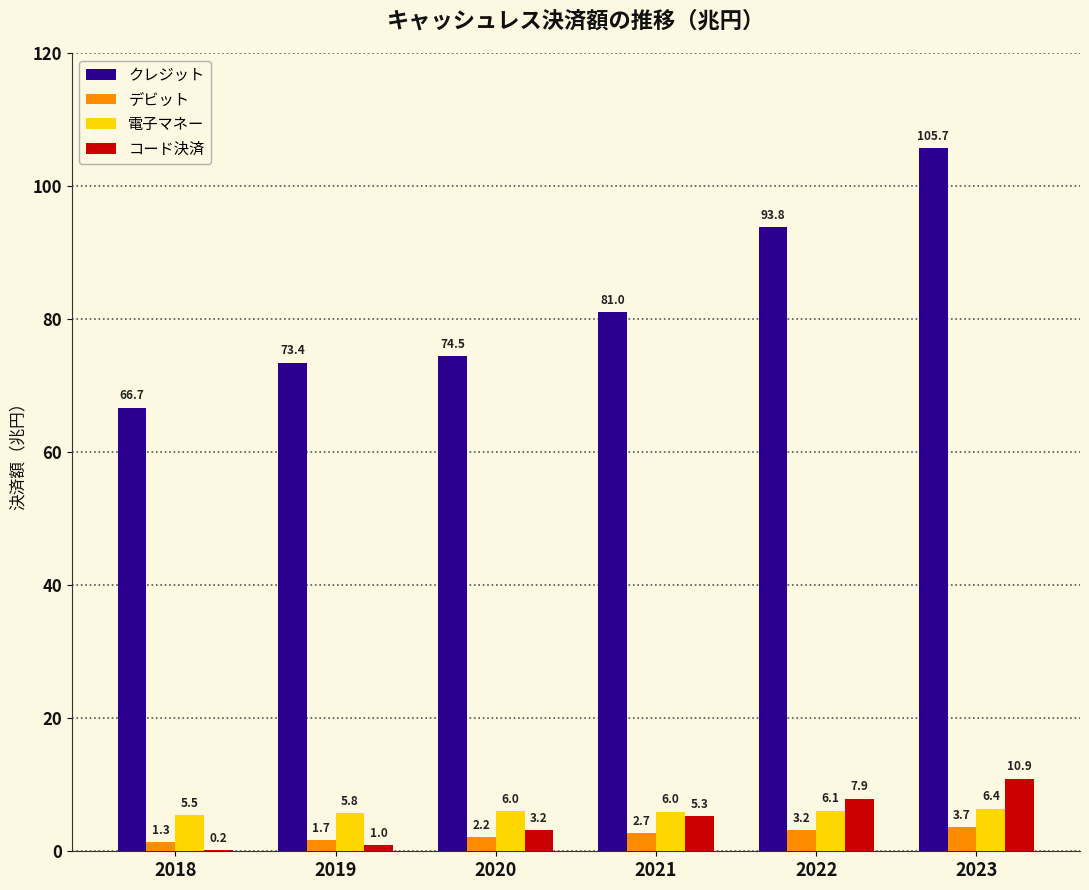

Which series changed the most between 2019 and 2021?

クレジット